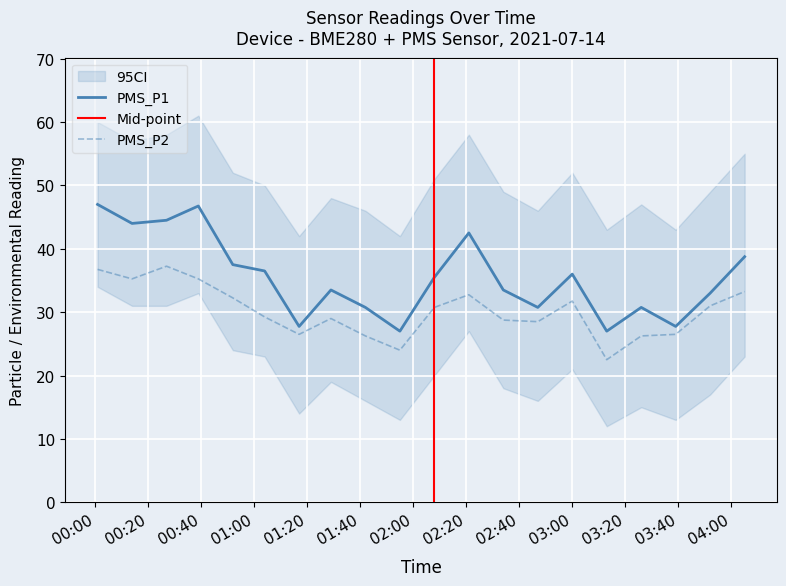

How many lines are shown in the chart?

2